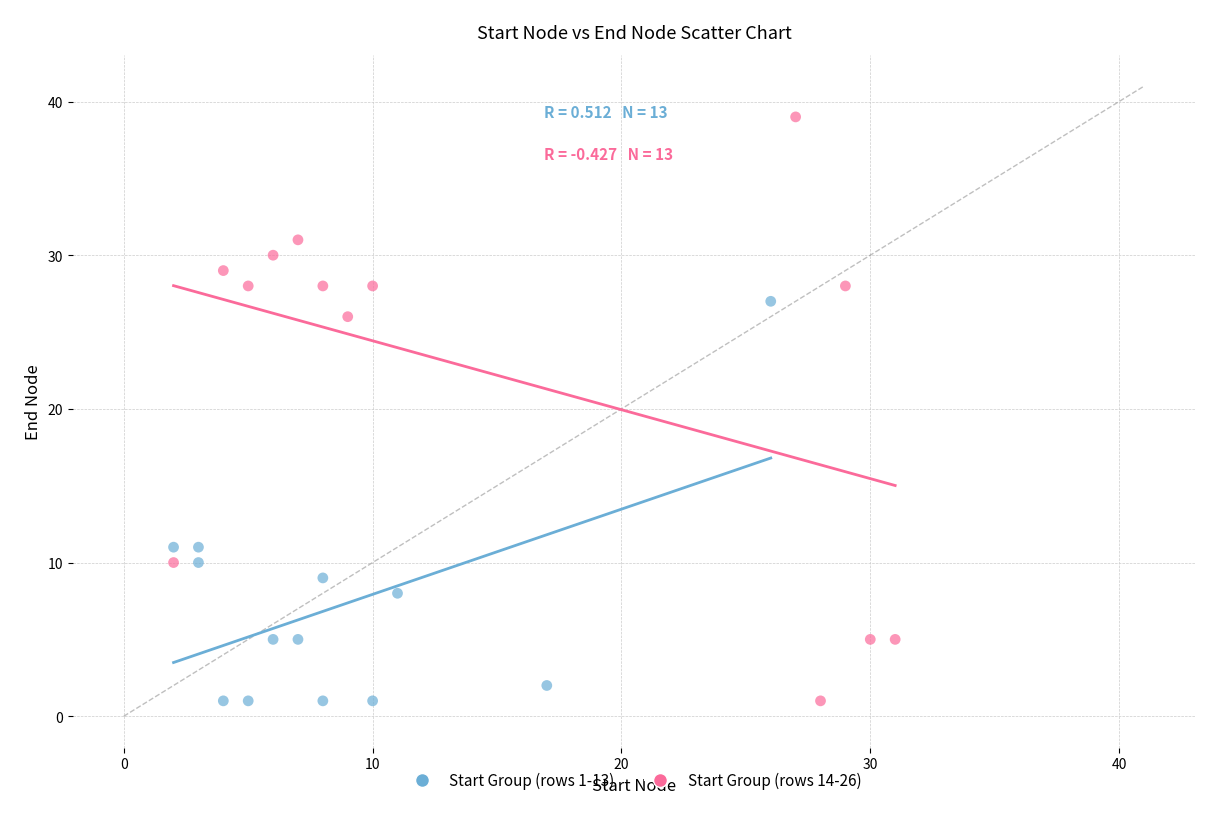

Which series has the largest Y range (max minus min)?

Start Group (rows 14-26)